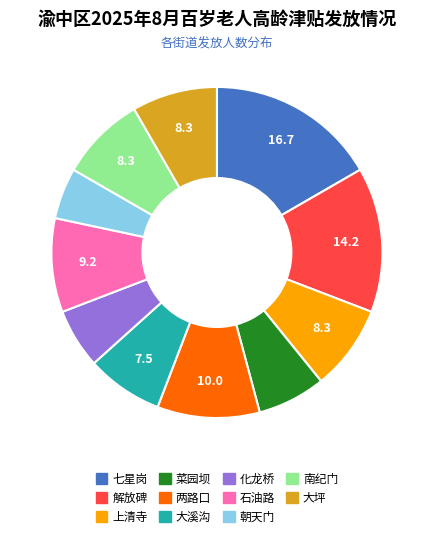

Does 七星岗 account for over 50% of the chart?

No